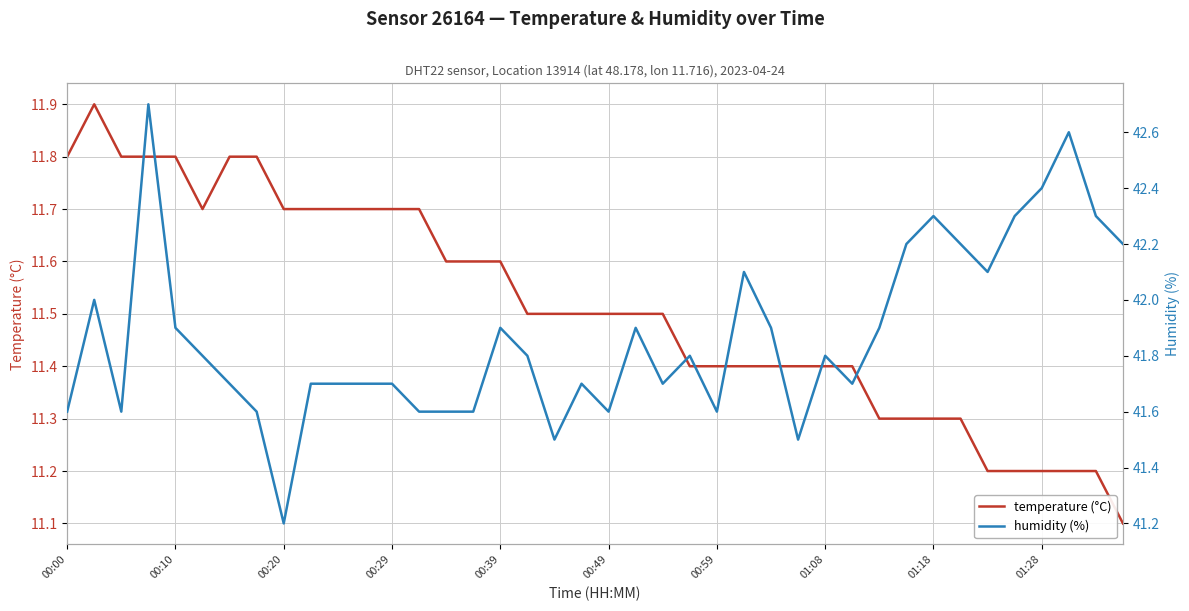

What is the greatest value displayed?

42.7